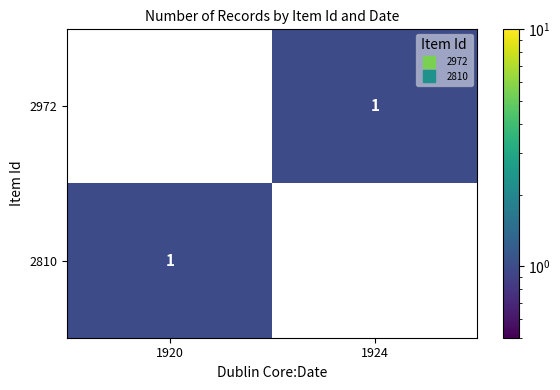

Which category has the highest value in the 2972 series?

1924